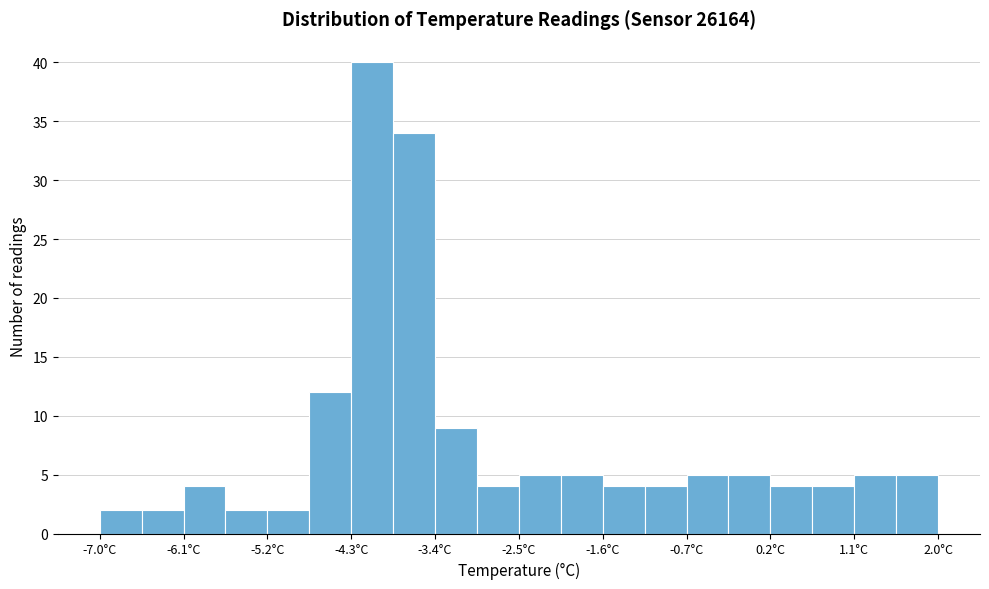

Reading left to right, transcribe this chart: for each bar, give the range it covers on the x-axis and its height. Neither the bar edges nor the heights are printed on the chart, so give them approximately, as read against the axes.

-7.00 to -6.55: 2
-6.55 to -6.10: 2
-6.10 to -5.65: 4
-5.65 to -5.20: 2
-5.20 to -4.75: 2
-4.75 to -4.30: 12
-4.30 to -3.85: 40
-3.85 to -3.40: 34
-3.40 to -2.95: 9
-2.95 to -2.50: 4
-2.50 to -2.05: 5
-2.05 to -1.60: 5
-1.60 to -1.15: 4
-1.15 to -0.70: 4
-0.70 to -0.25: 5
-0.25 to 0.20: 5
0.20 to 0.65: 4
0.65 to 1.10: 4
1.10 to 1.55: 5
1.55 to 2.00: 5